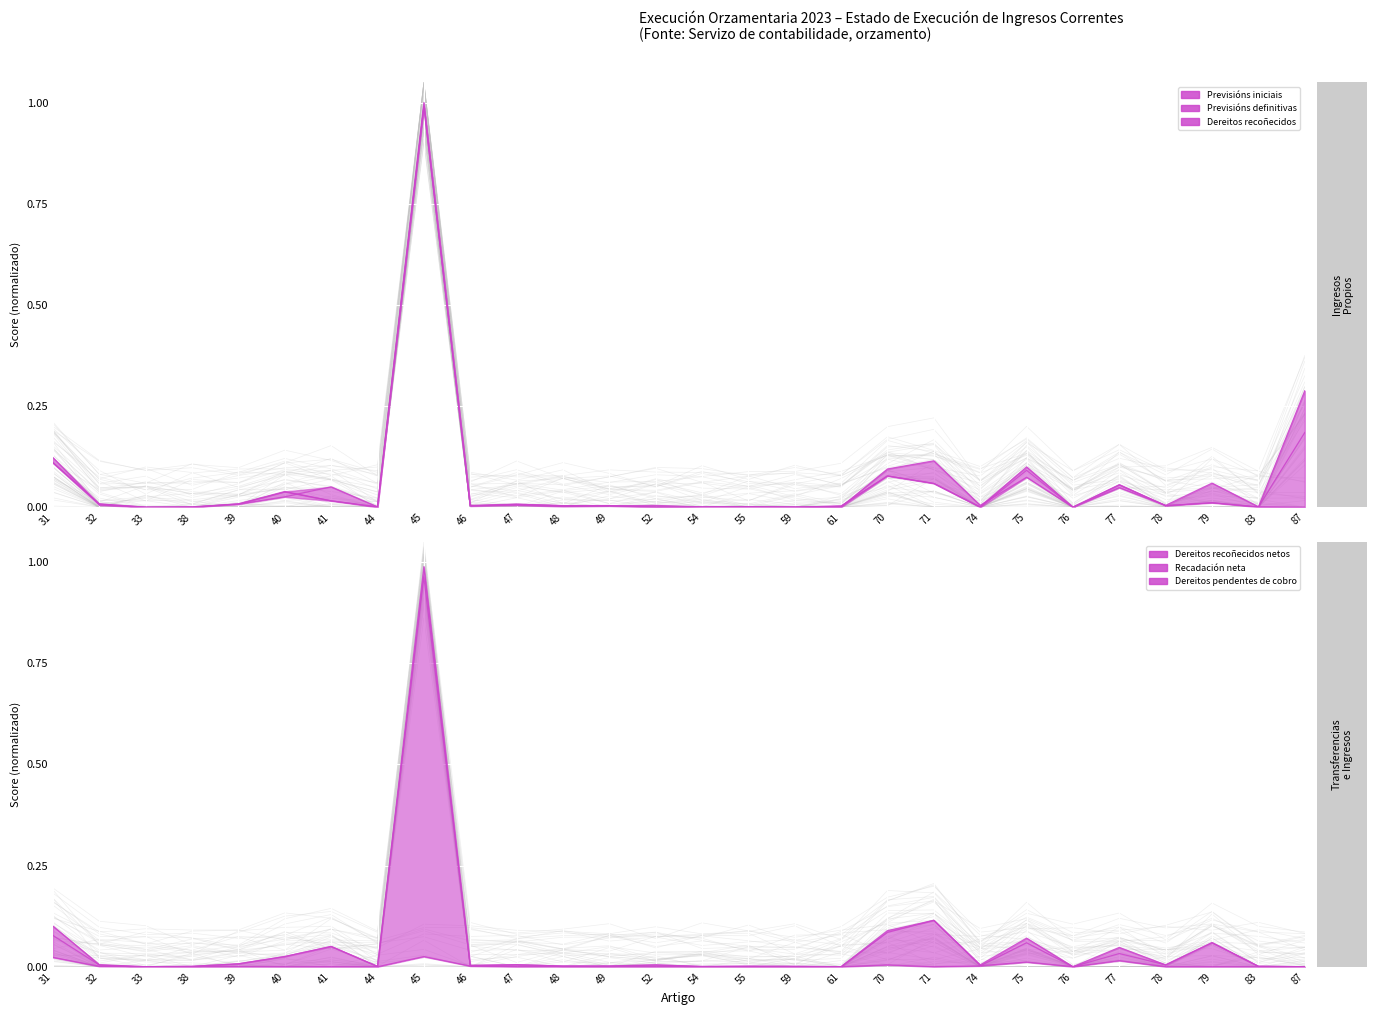

True or false: Dereitos pendentes de cobro has more than 2 points higher than both neighbors.

True